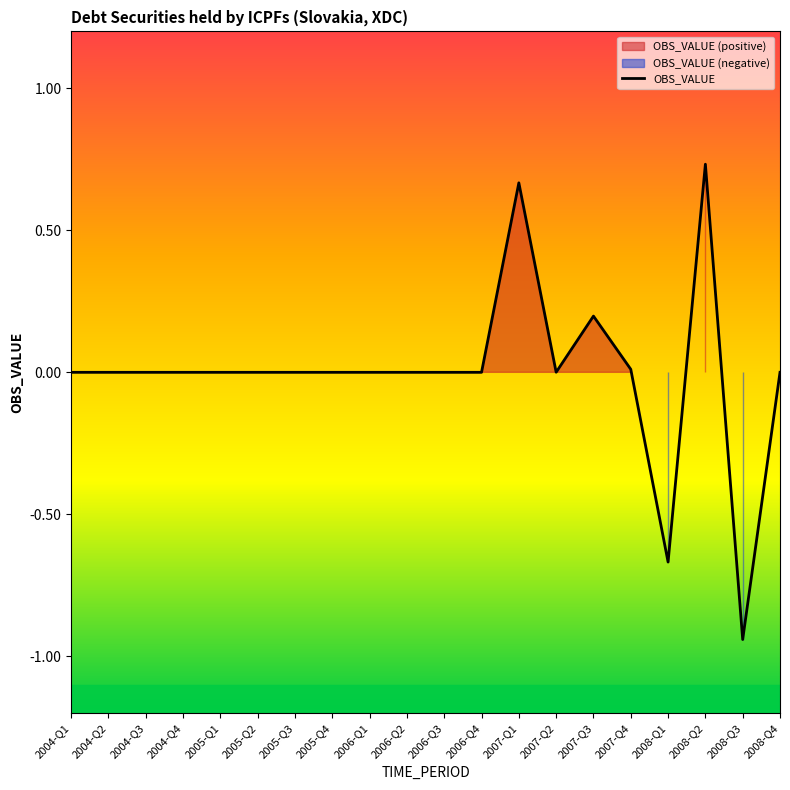

Which label corresponds to the largest value in the chart?

2008-Q2